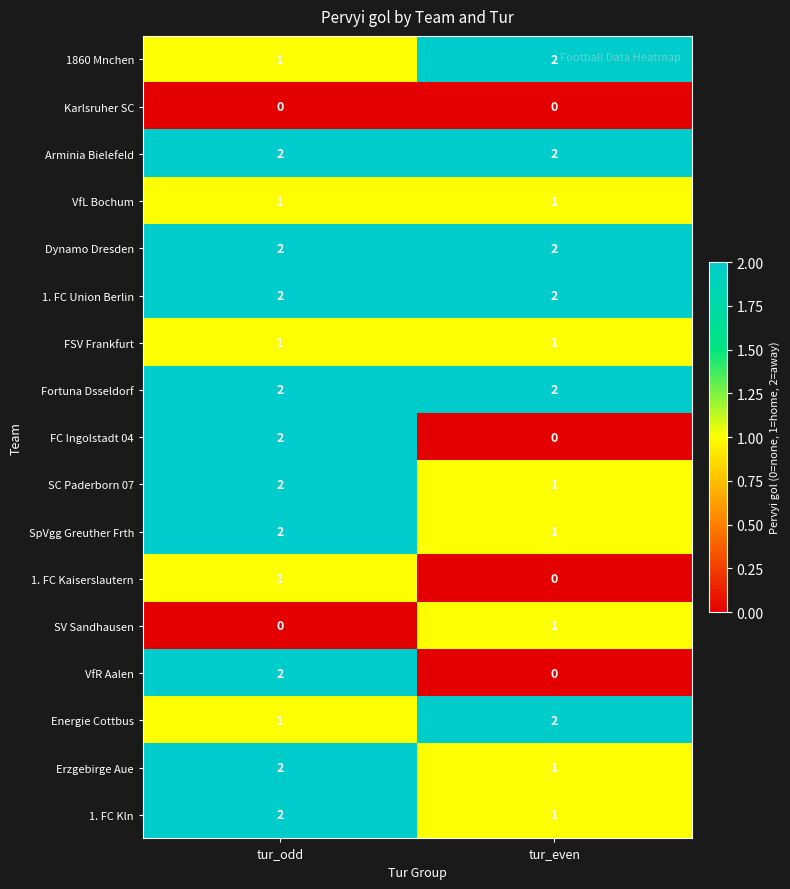

List the labels in order of VfR Aalen value, smallest first.

tur_even, tur_odd